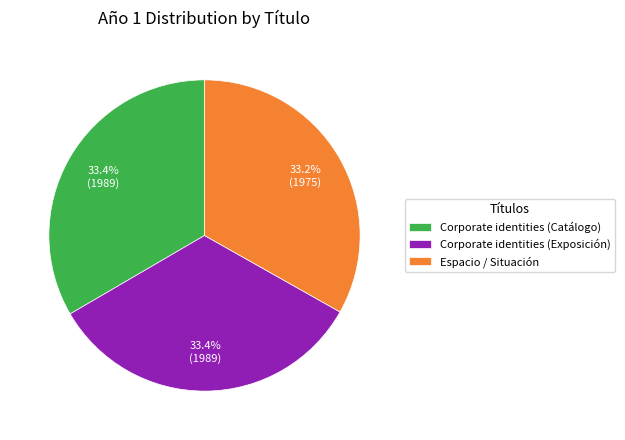

Approximately how many times larger is the value at Corporate identities (Catálogo) compared to Corporate identities (Exposición)?

1.0